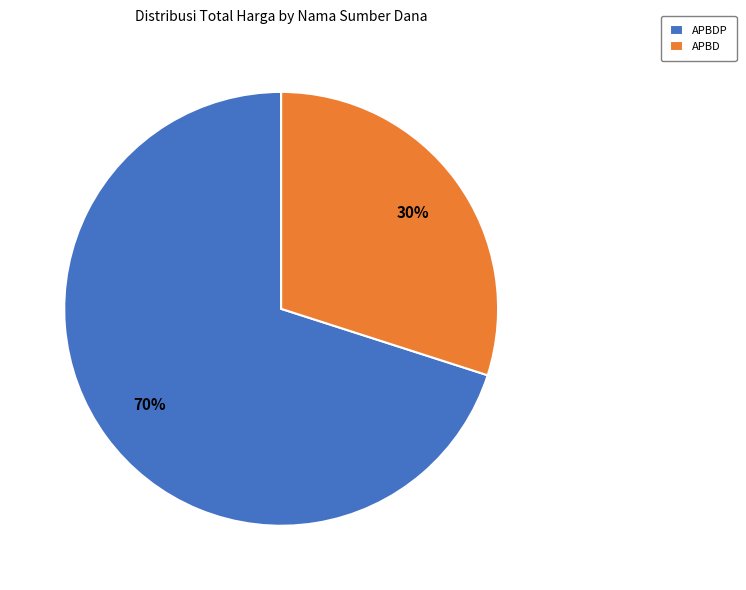

What is the ratio of the value at APBD to the value at APBDP?

0.4